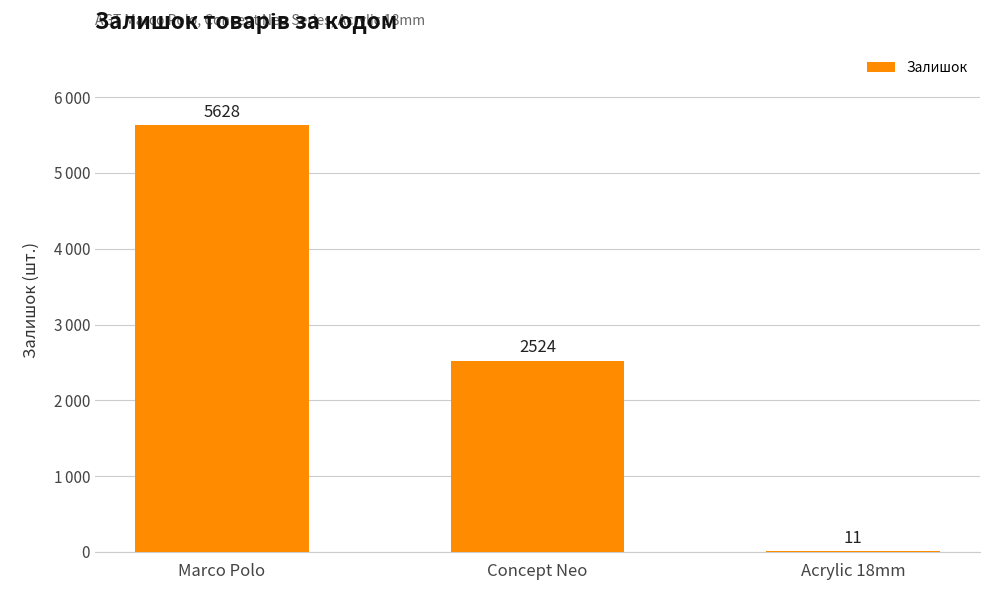

The value at Acrylic 18mm is 20. True or false?

False